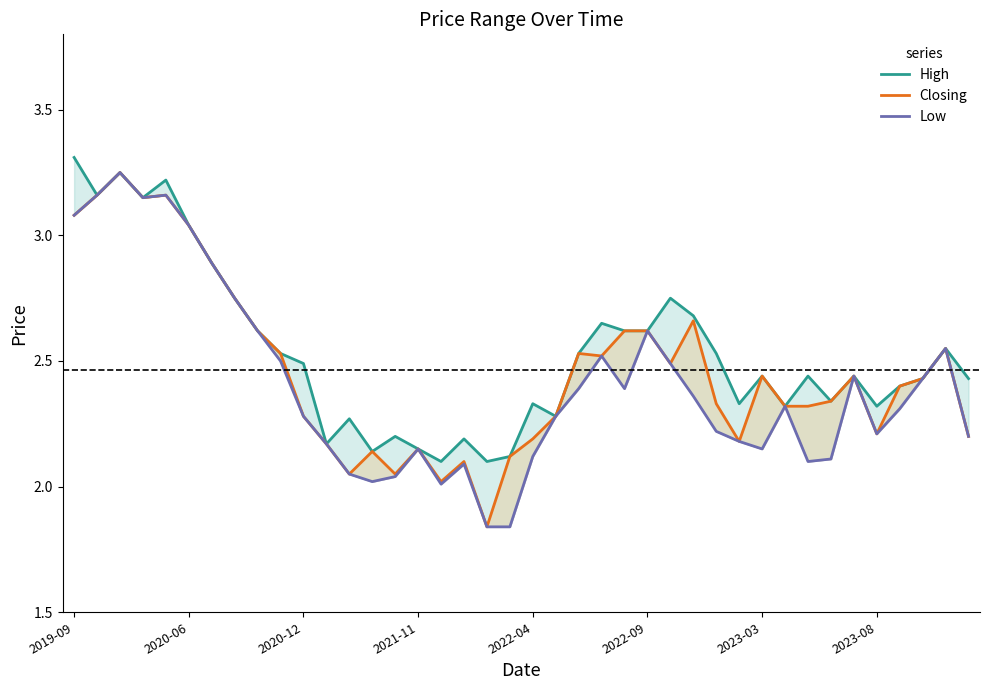

How many data points does each series have?

40